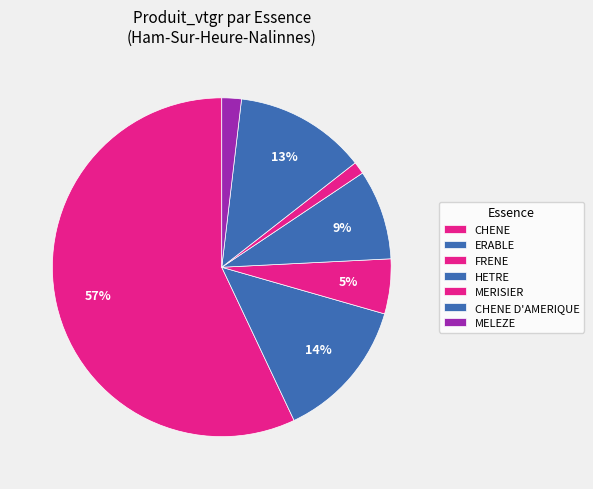

What percentage is the CHENE slice, to the nearest percent?

57%